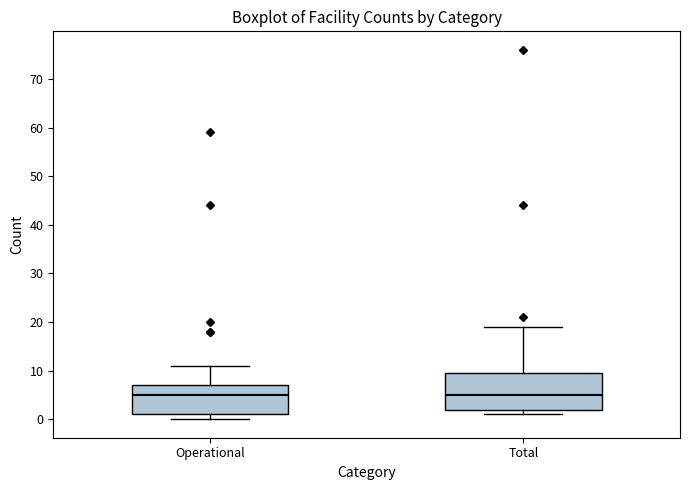

Comparing the boxes themselves (not the whiskers), which one is the tallest?

Total